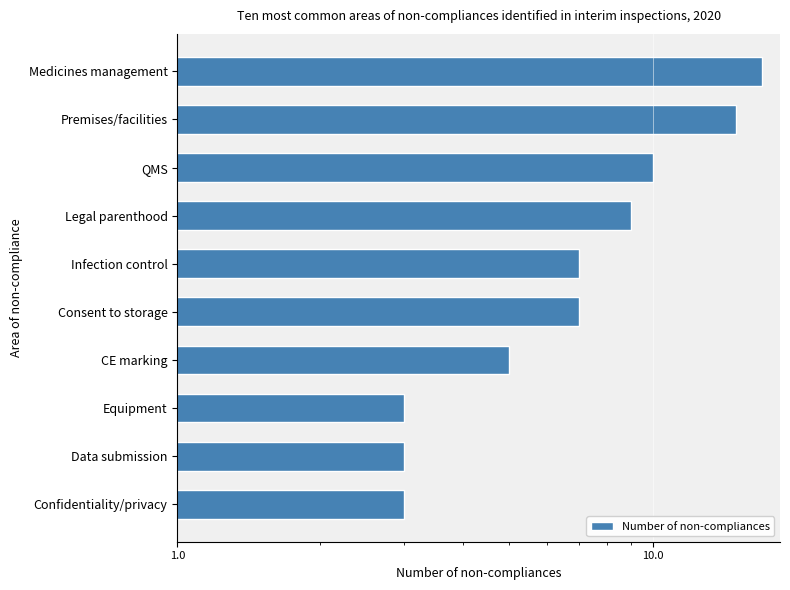

What is the value of the 5th bar from the left?

7